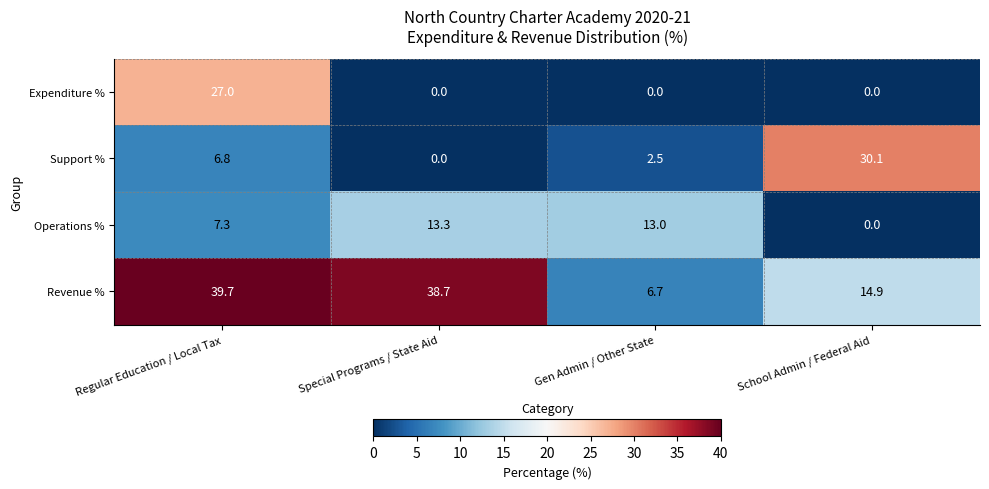

Which category has the highest value in the Expenditure % series?

Regular Education / Local Tax